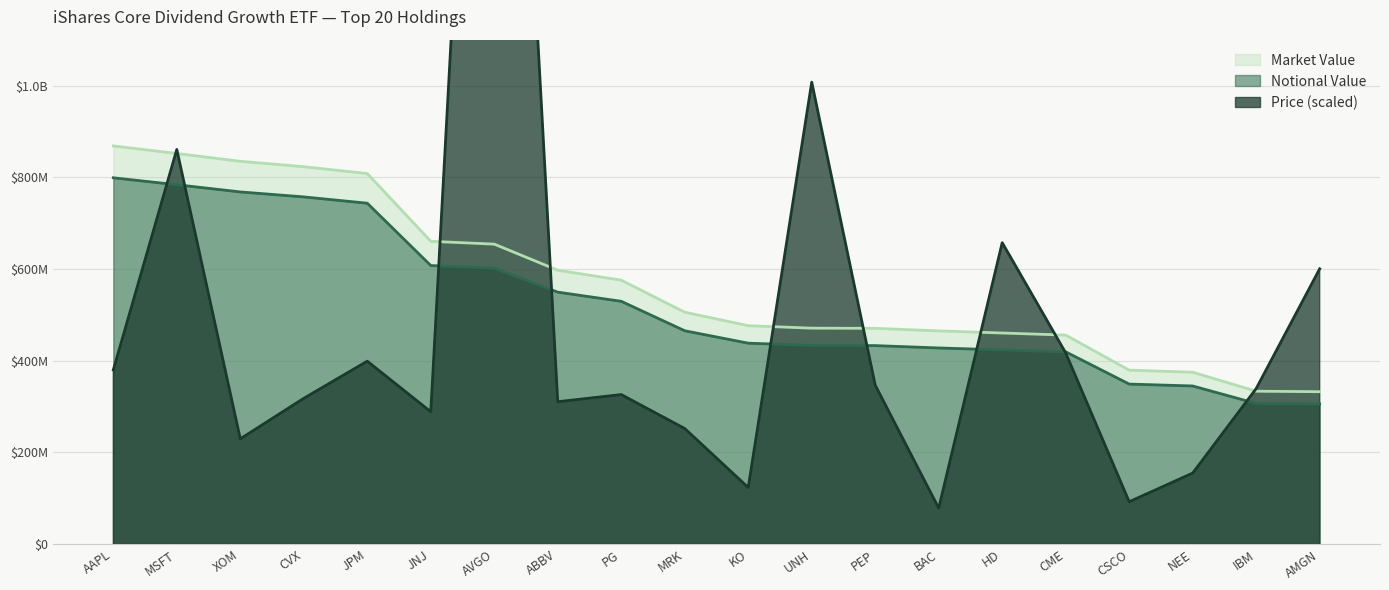

Is it true that Market Value equals 140077830.1 at UNH?

False